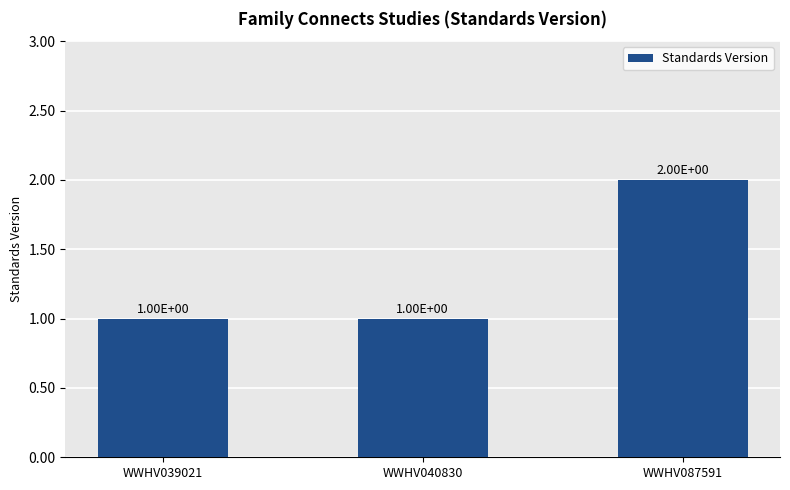

Does the chart contain any negative values?

No